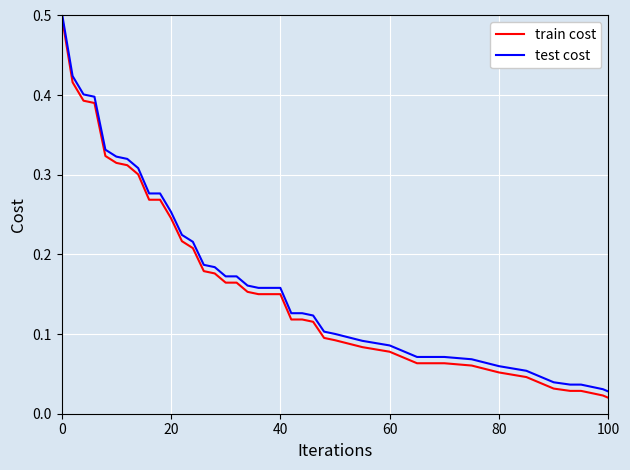

True or false: train cost and test cost intersect in this chart.

False